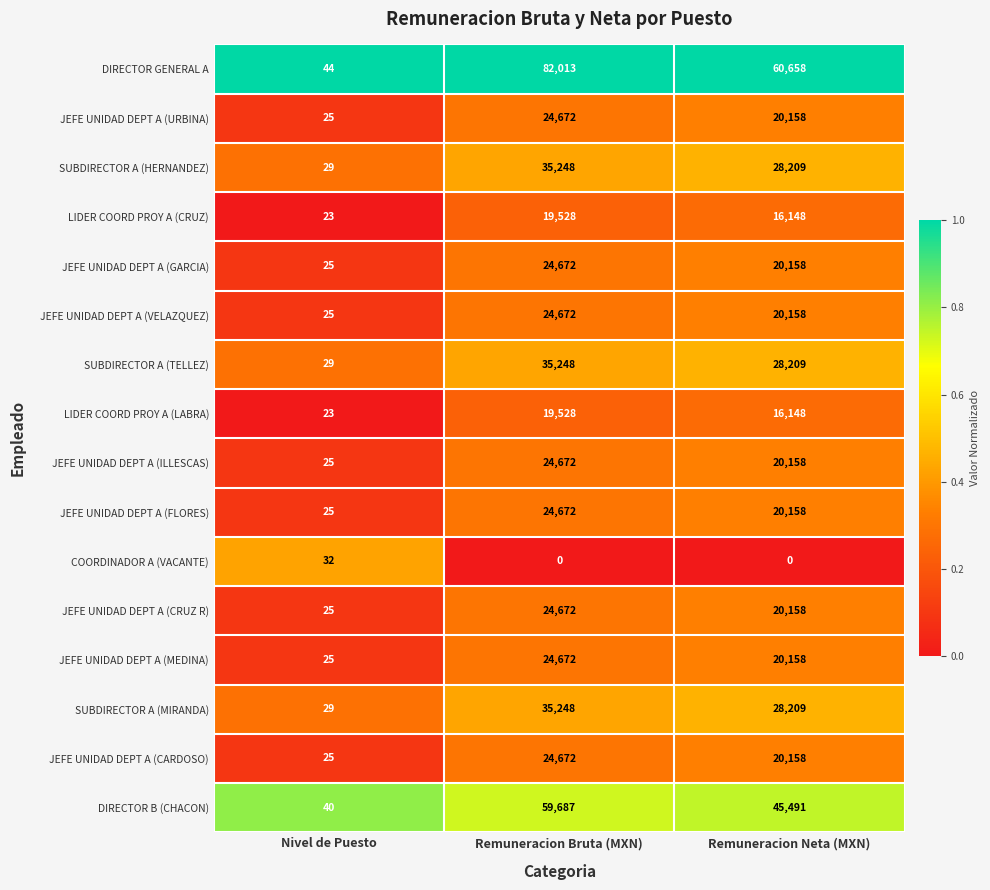

What is the difference between the highest and lowest values at Remuneracion Bruta (MXN)?

82013